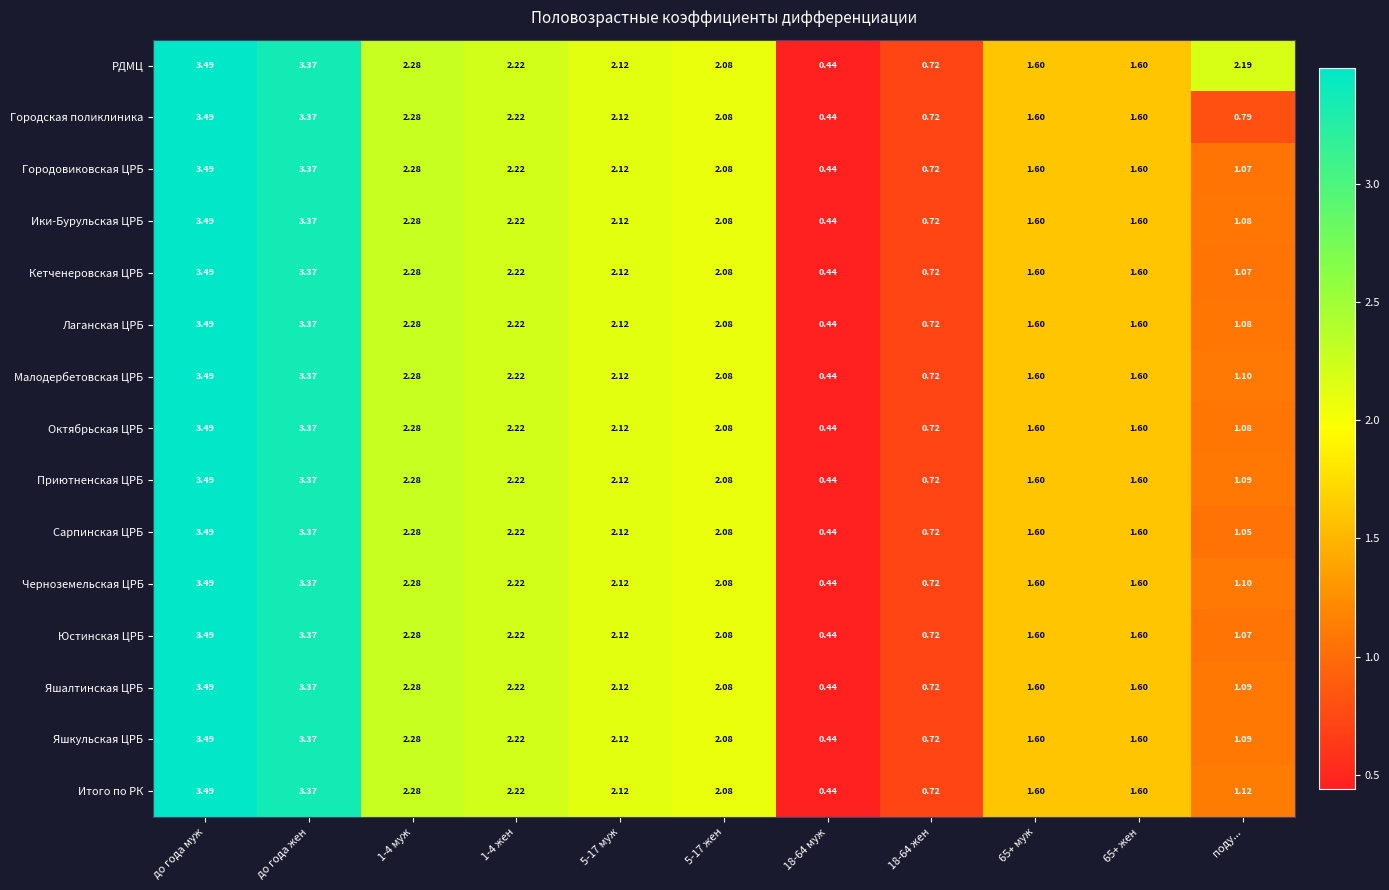

At which label does Малодербетовская ЦРБ first exceed 2?

до года муж